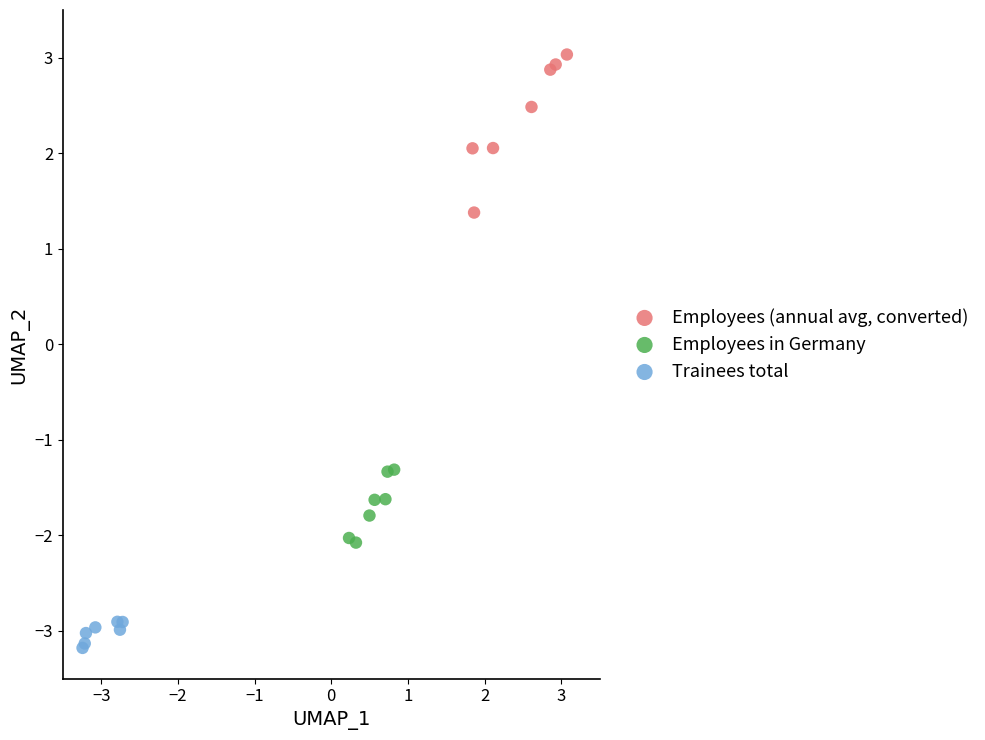

Which series contains the highest Y value?

Employees (annual avg, converted)